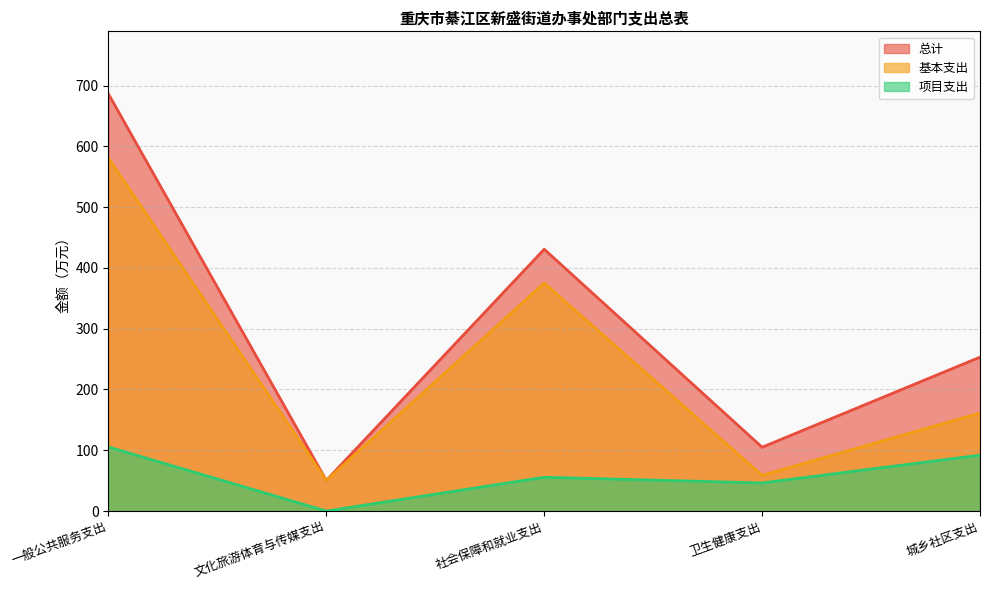

List the series in order of their peak value, lowest first.

项目支出, 基本支出, 总计